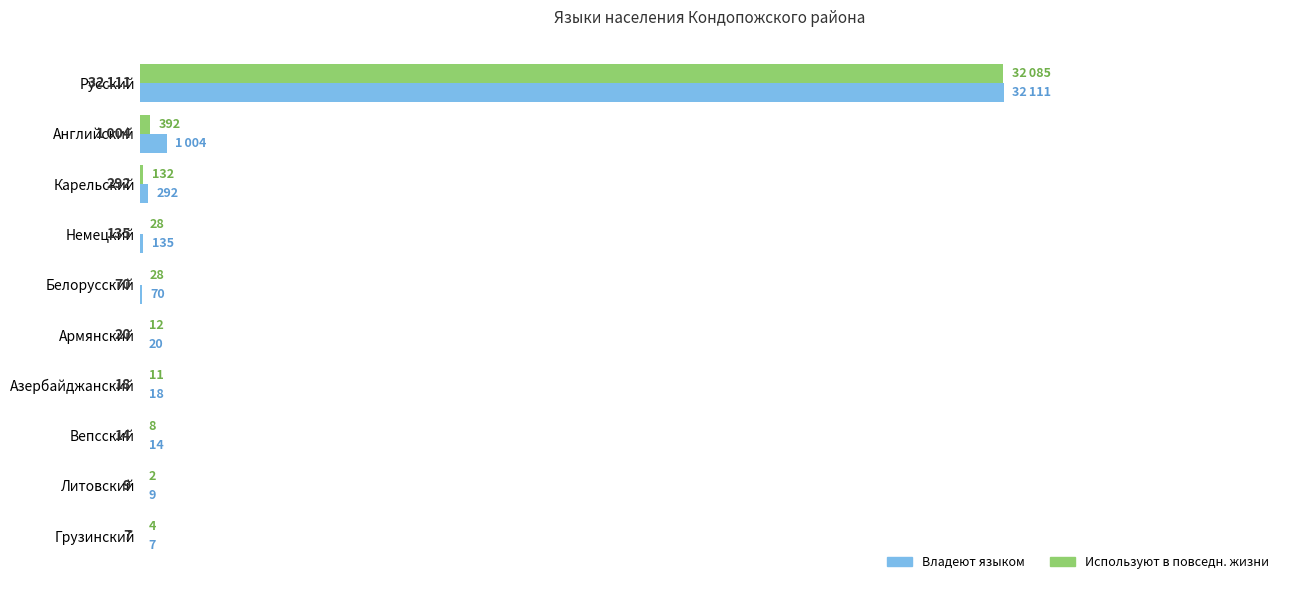

The Владеют языком series shows 135 at Немецкий. True or false?

True